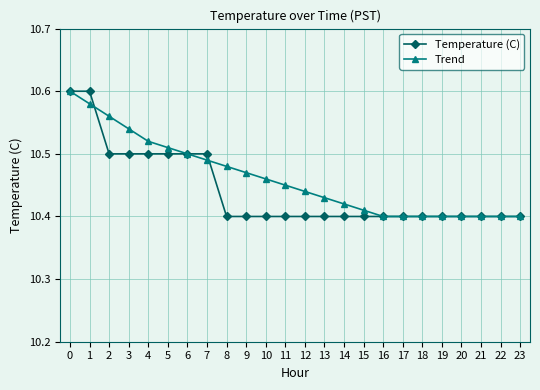

What is the total value across all series at 15?

20.8